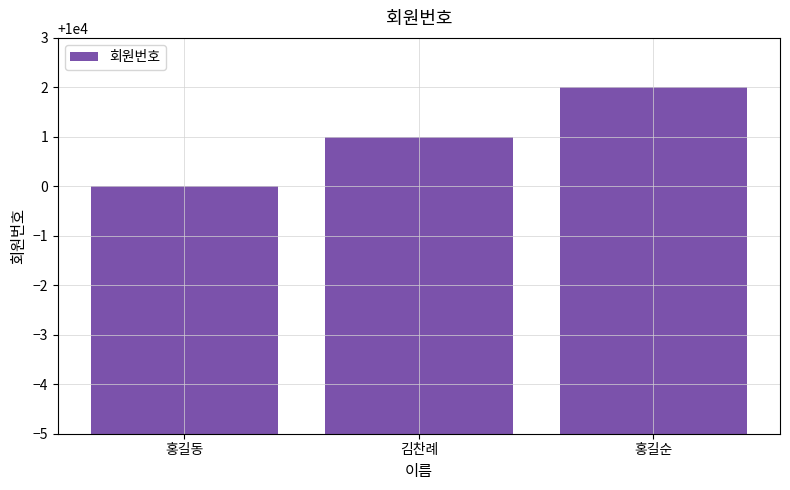

How many bars are there in total?

3